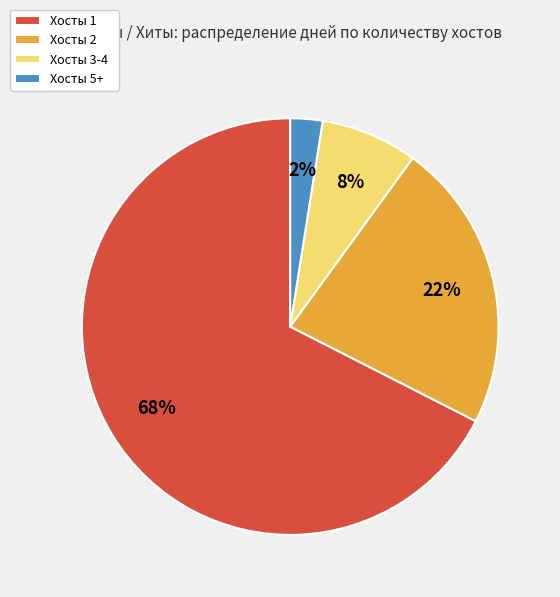

How many slices are in this pie chart?

4